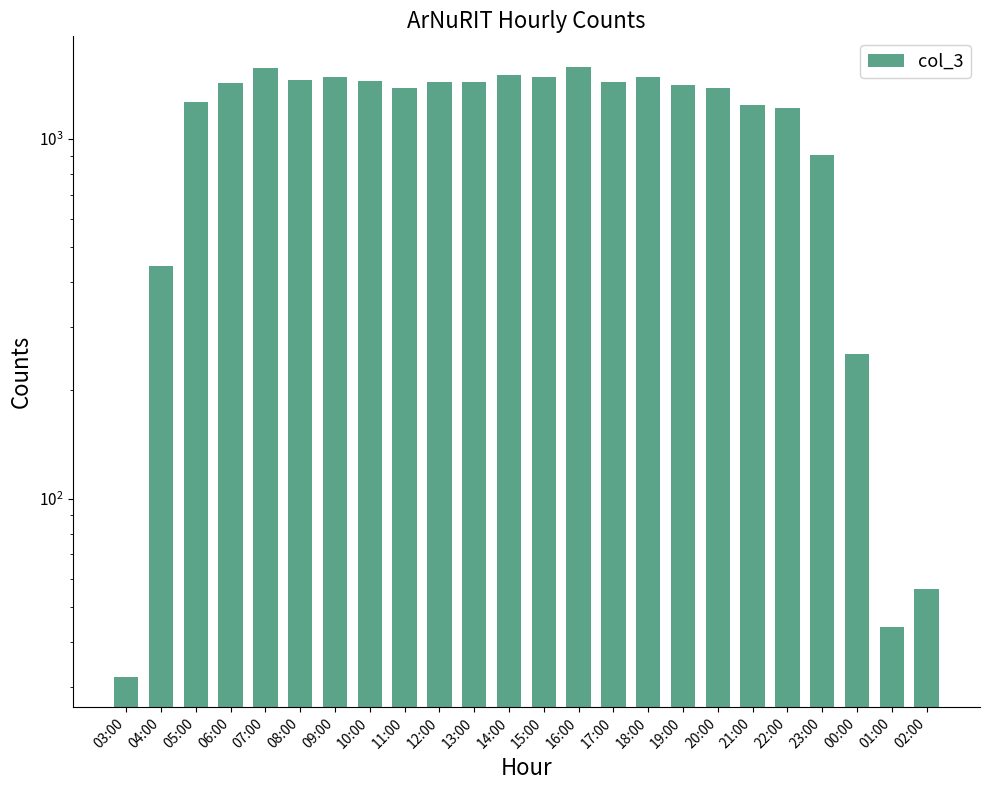

What is the sum of the values at 17:00 and 01:00?

1489